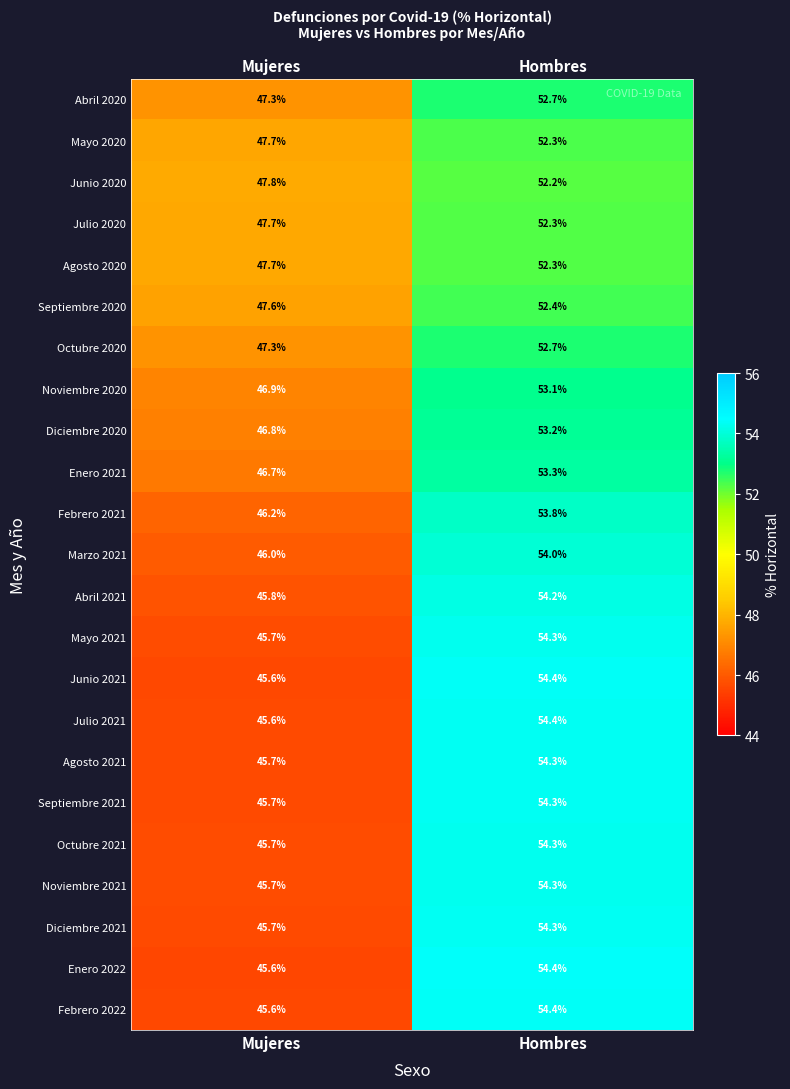

What is the difference between the Septiembre 2020 values at Hombres and Mujeres?

4.8